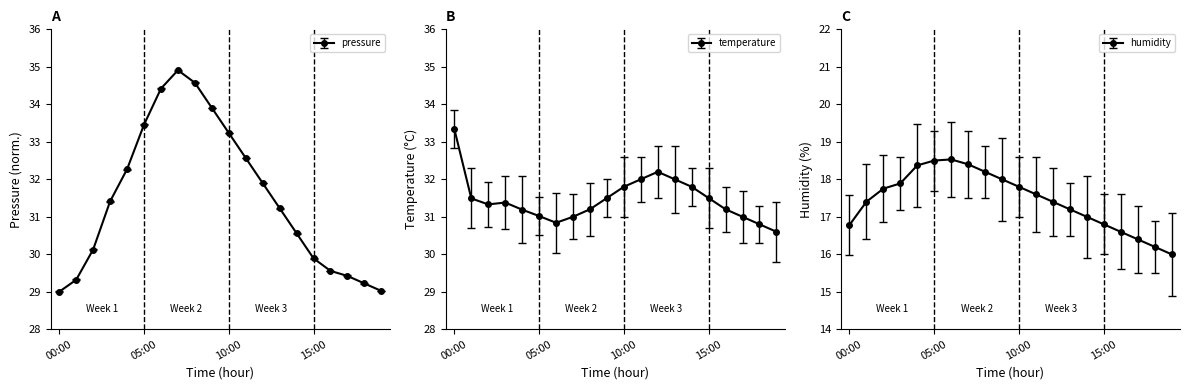

How many values in the pressure series are below 31?

9